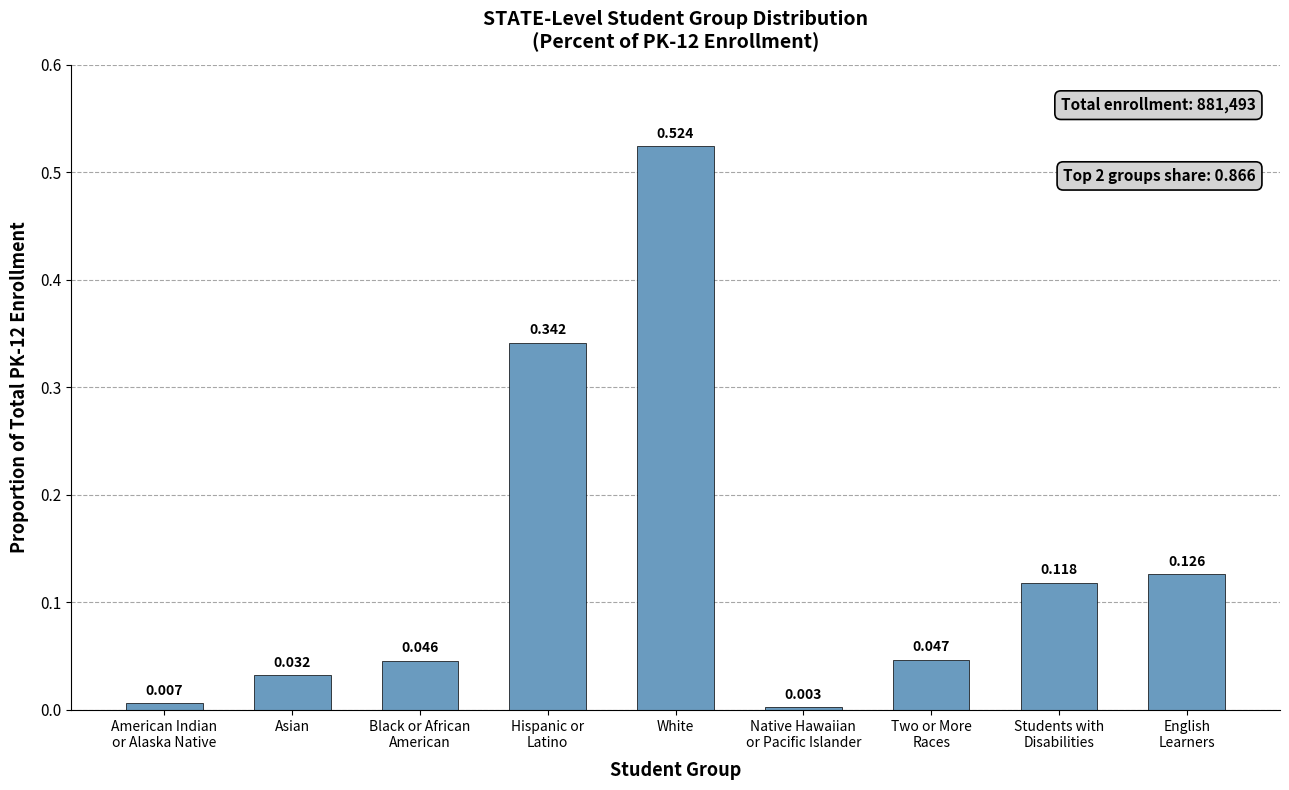

Which label corresponds to the largest value in the chart?

White